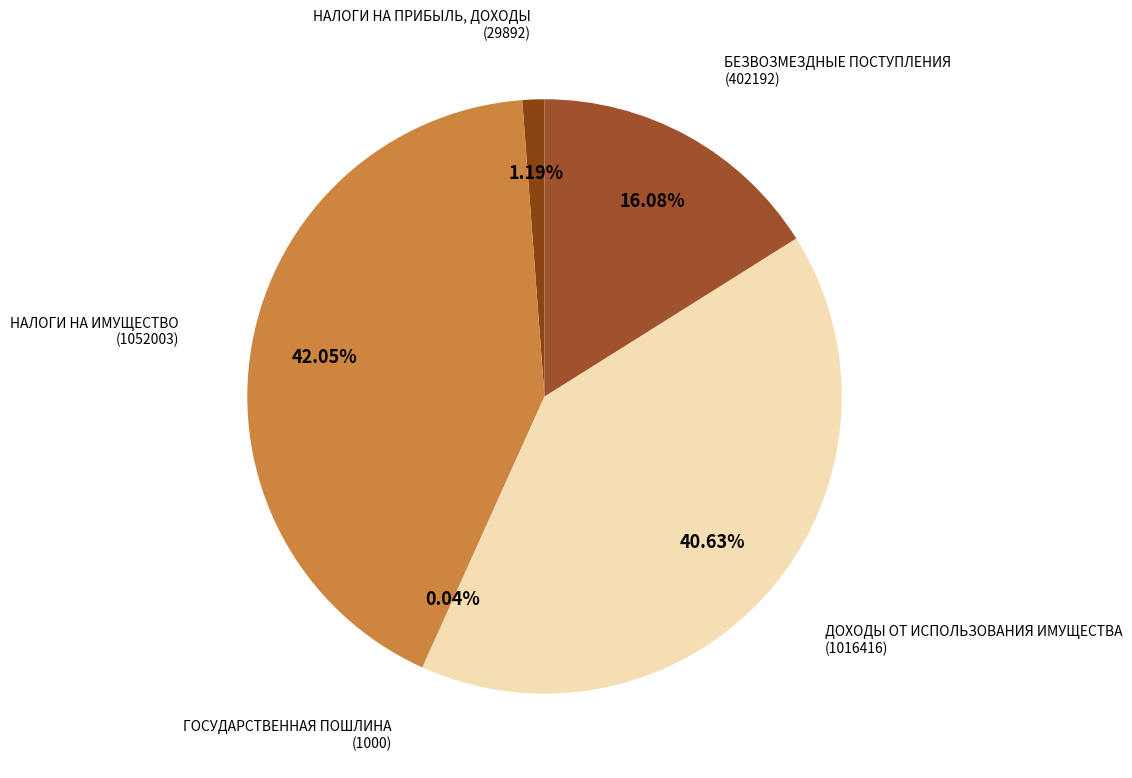

To the nearest percent, what percentage of the pie is БЕЗВОЗМЕЗДНЫЕ ПОСТУПЛЕНИЯ?

16%